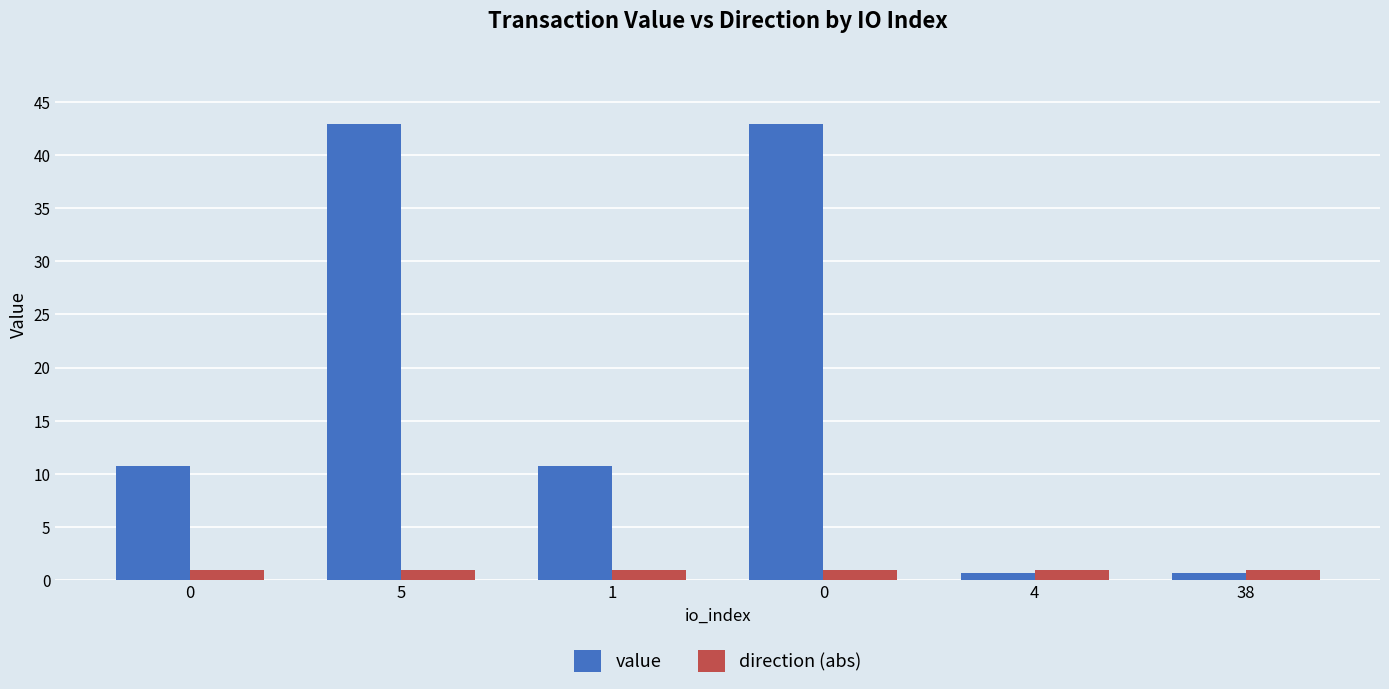

How many groups of bars are there?

6